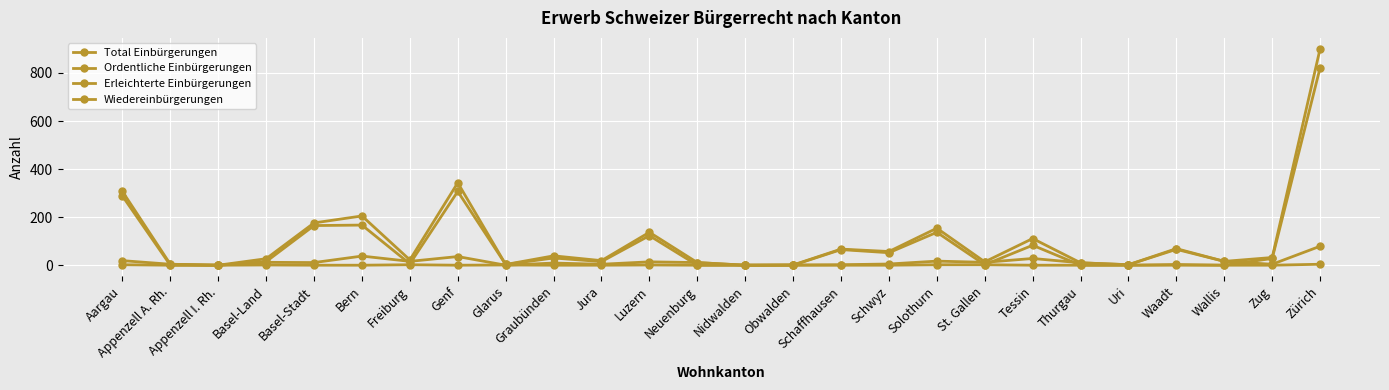

Count the number of categories in the chart.

26